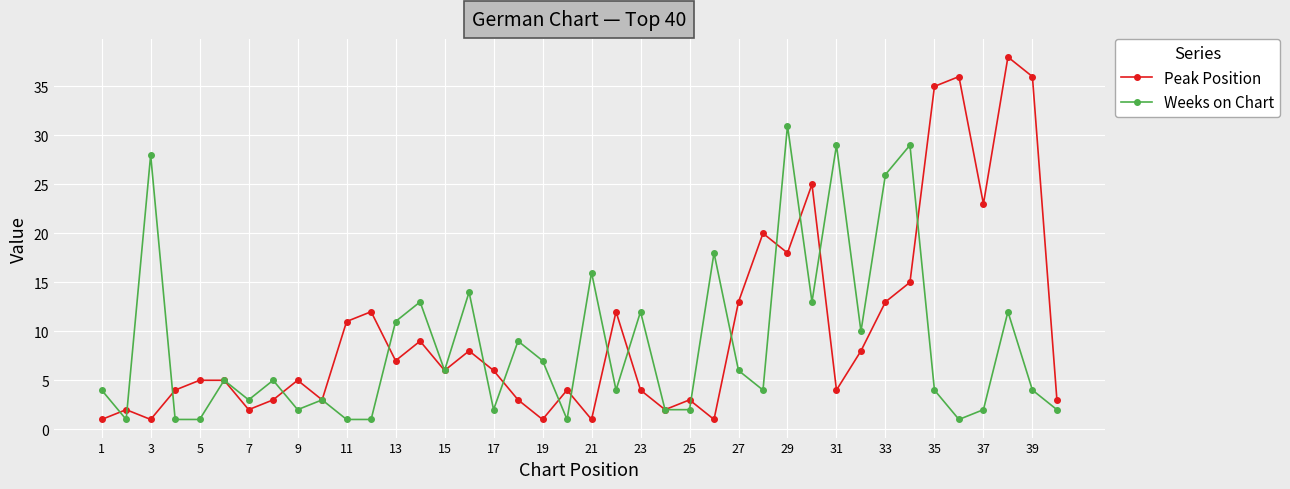

Which series has the widest spread of values?

Peak Position